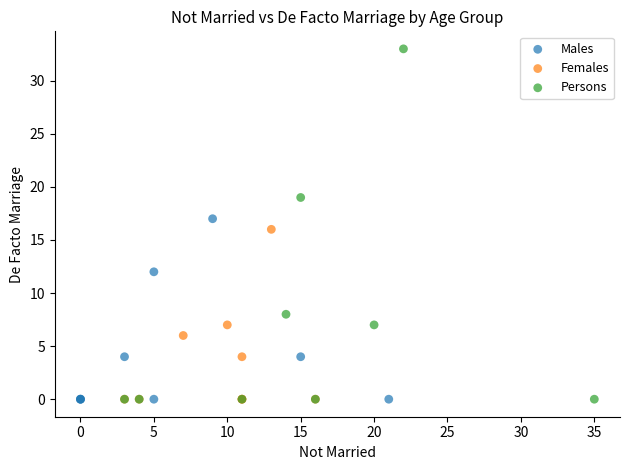

Which series has the widest spread of Y values?

Persons